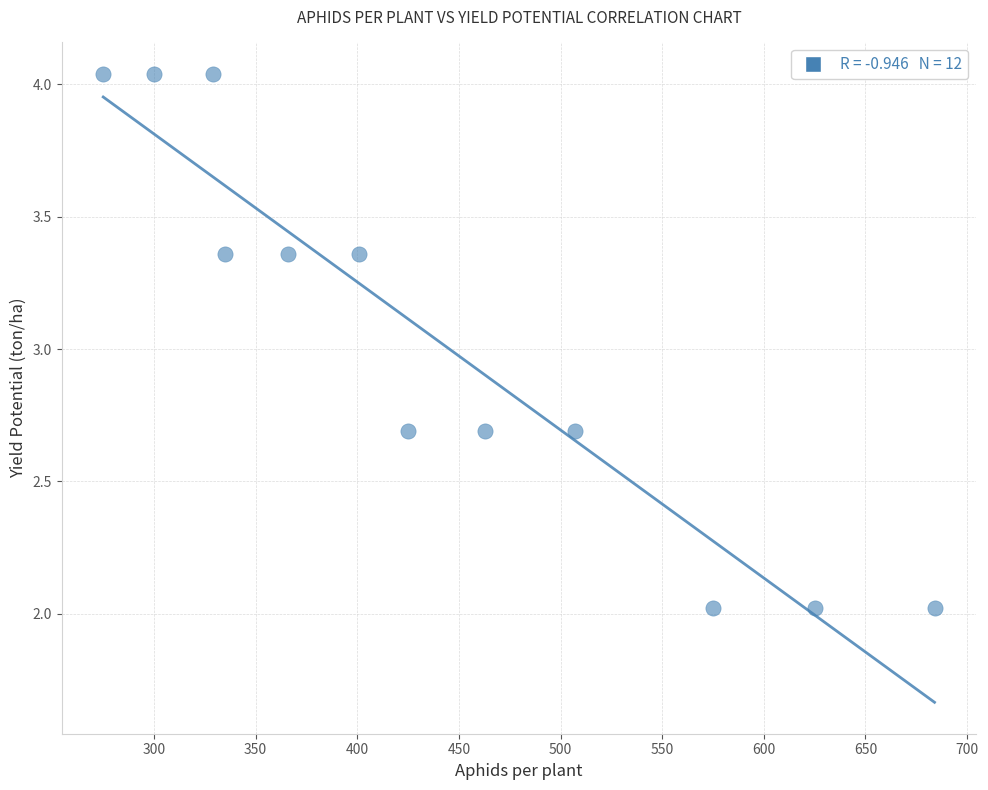

What is the range of Y values (max minus min)?

2.0